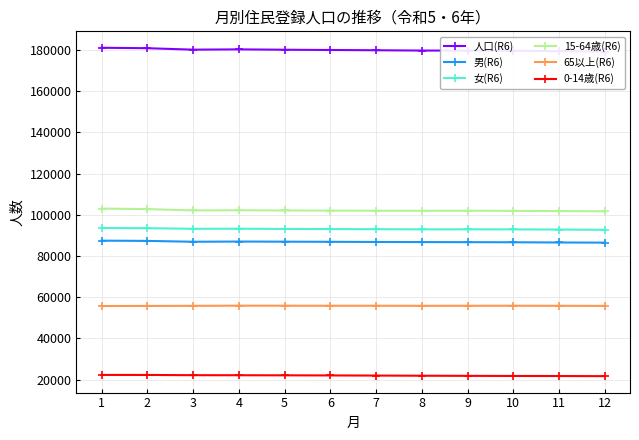

Which series has the largest total across all categories?

人口(R6)